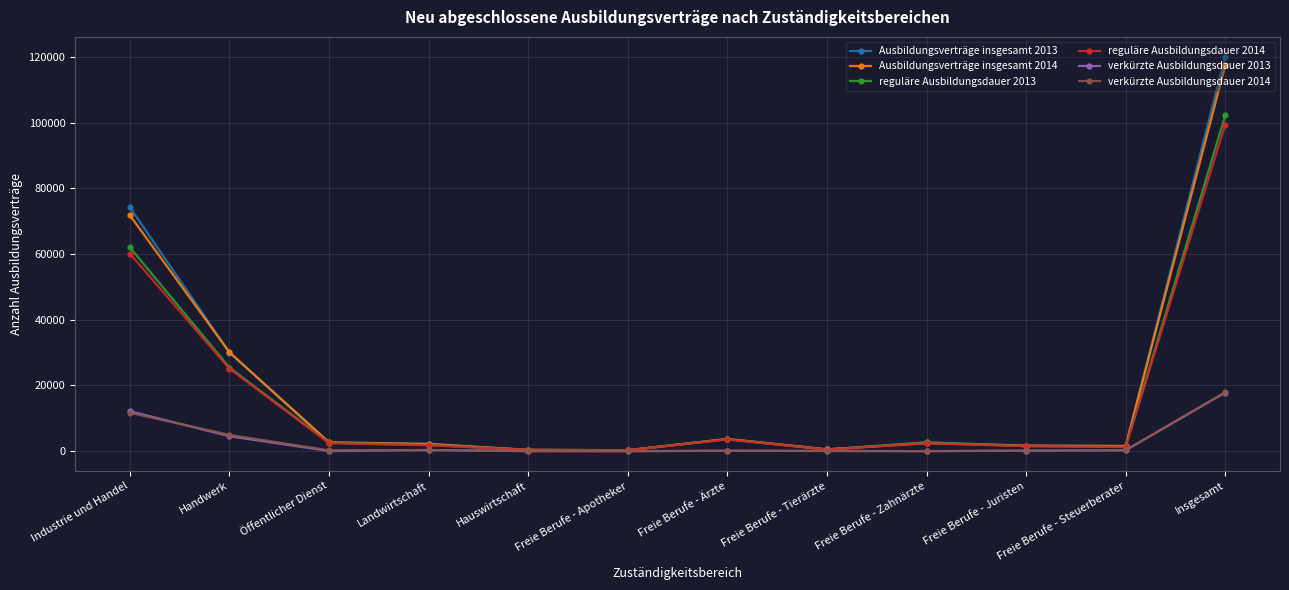

What is the total value across all series at Freie Berufe - Tierärzte?

2226